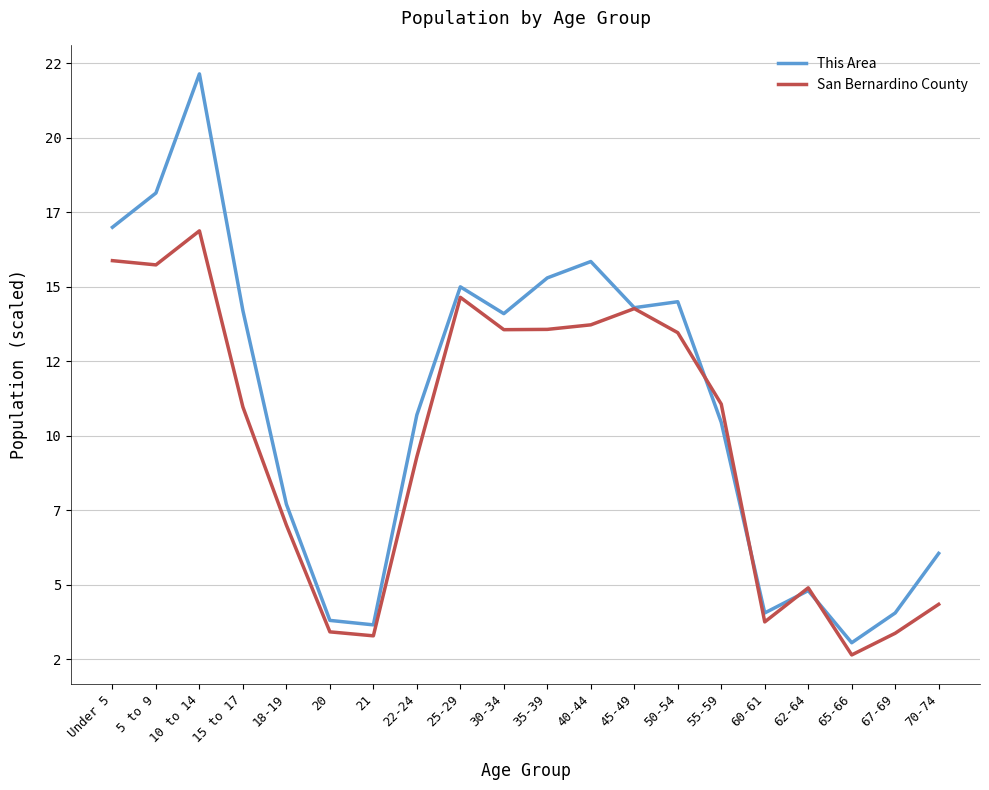

The value of San Bernardino County at 50-54 is 13.5. True or false?

True